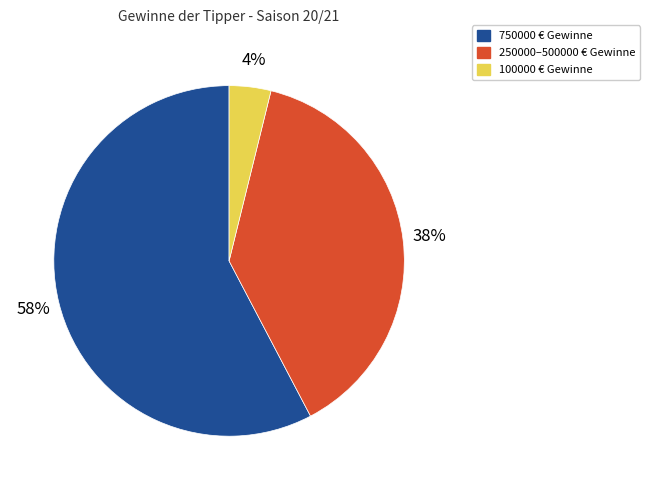

To the nearest percent, what is the average slice percentage?

33%